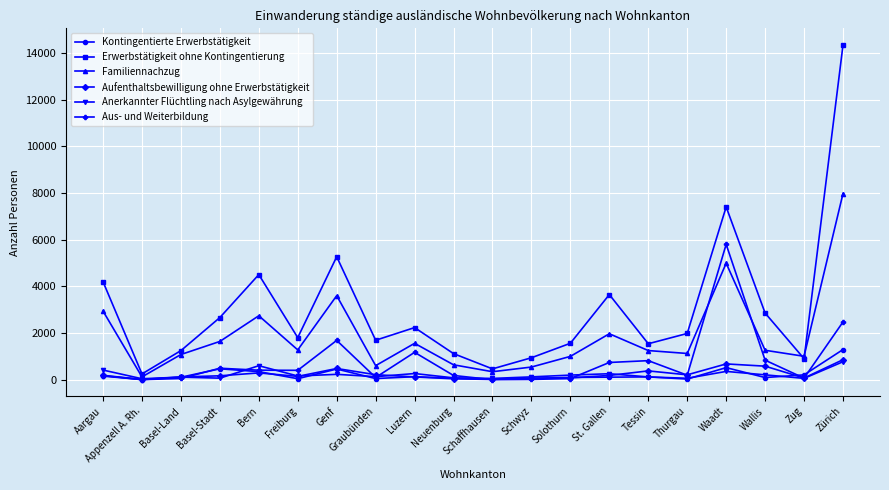

Which series has the largest total across all categories?

Erwerbstätigkeit ohne Kontingentierung